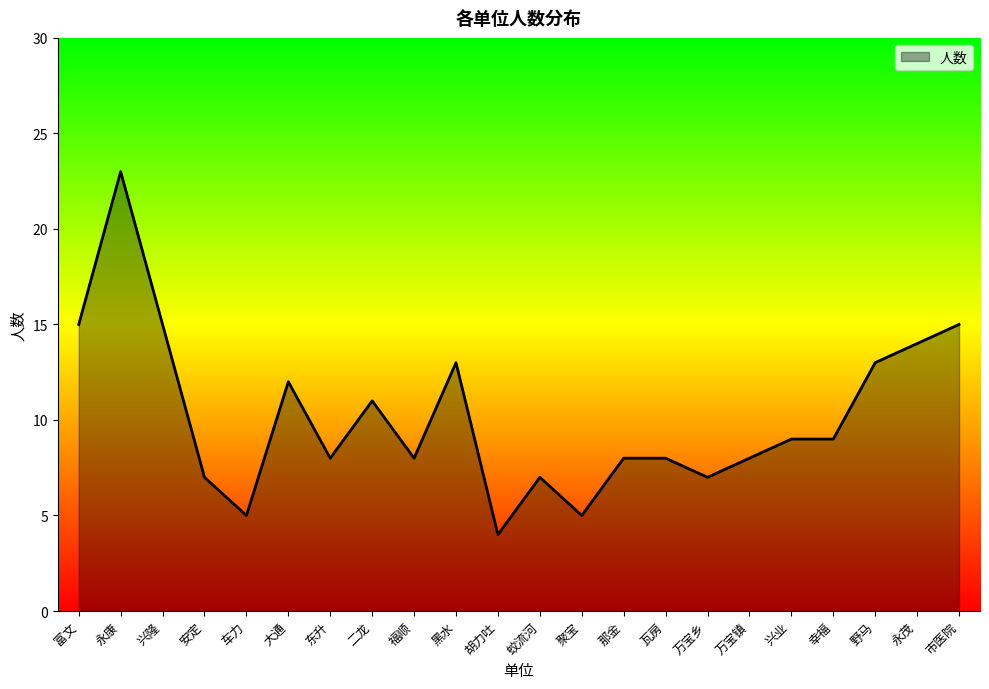

What is the change in value from 东升 to 市医院?

+7